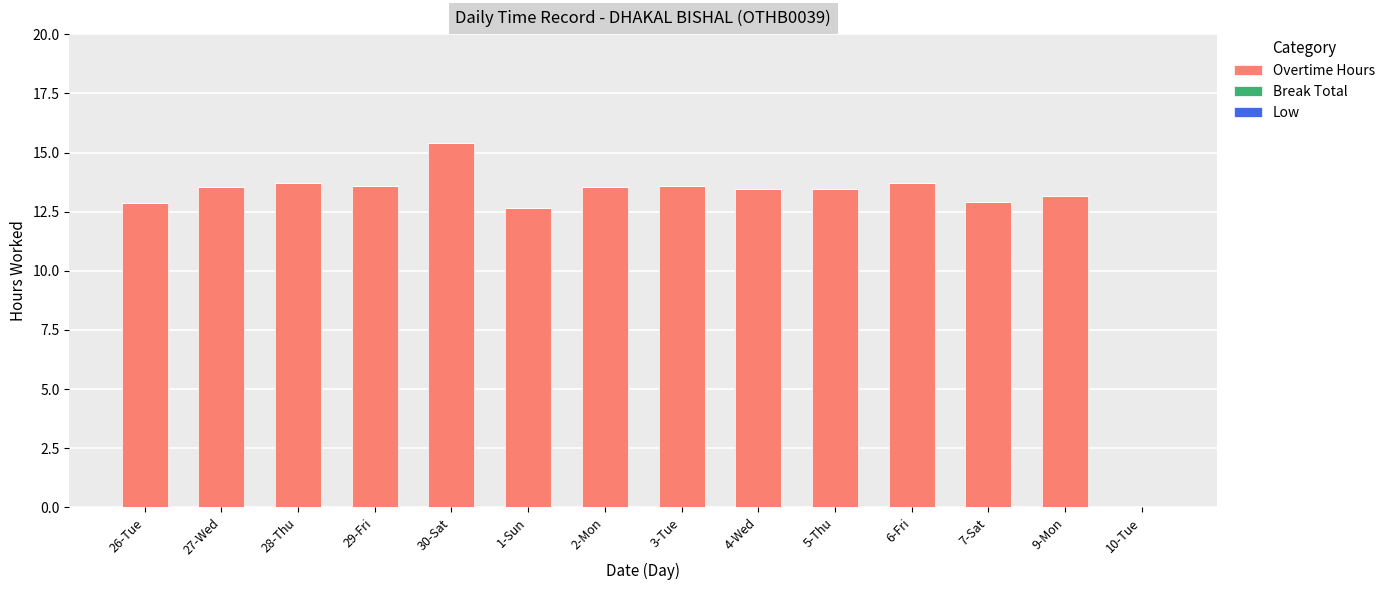

The value at 3-Tue is 3.9. True or false?

False